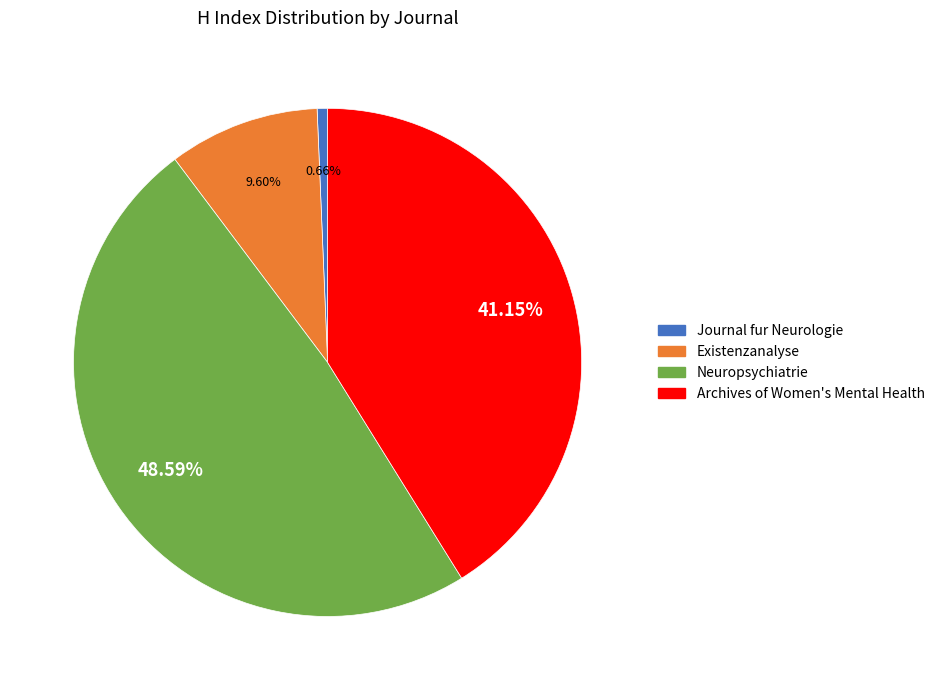

To the nearest percent, what percentage of the pie is Existenzanalyse?

10%